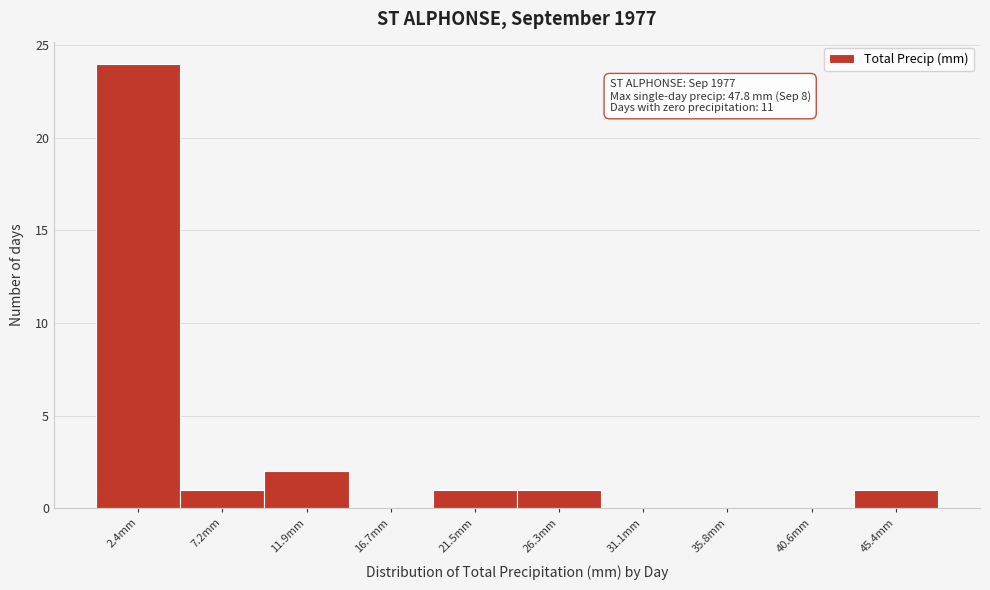

Which range on the x-axis has the tallest bar?

0.0 to 5.0